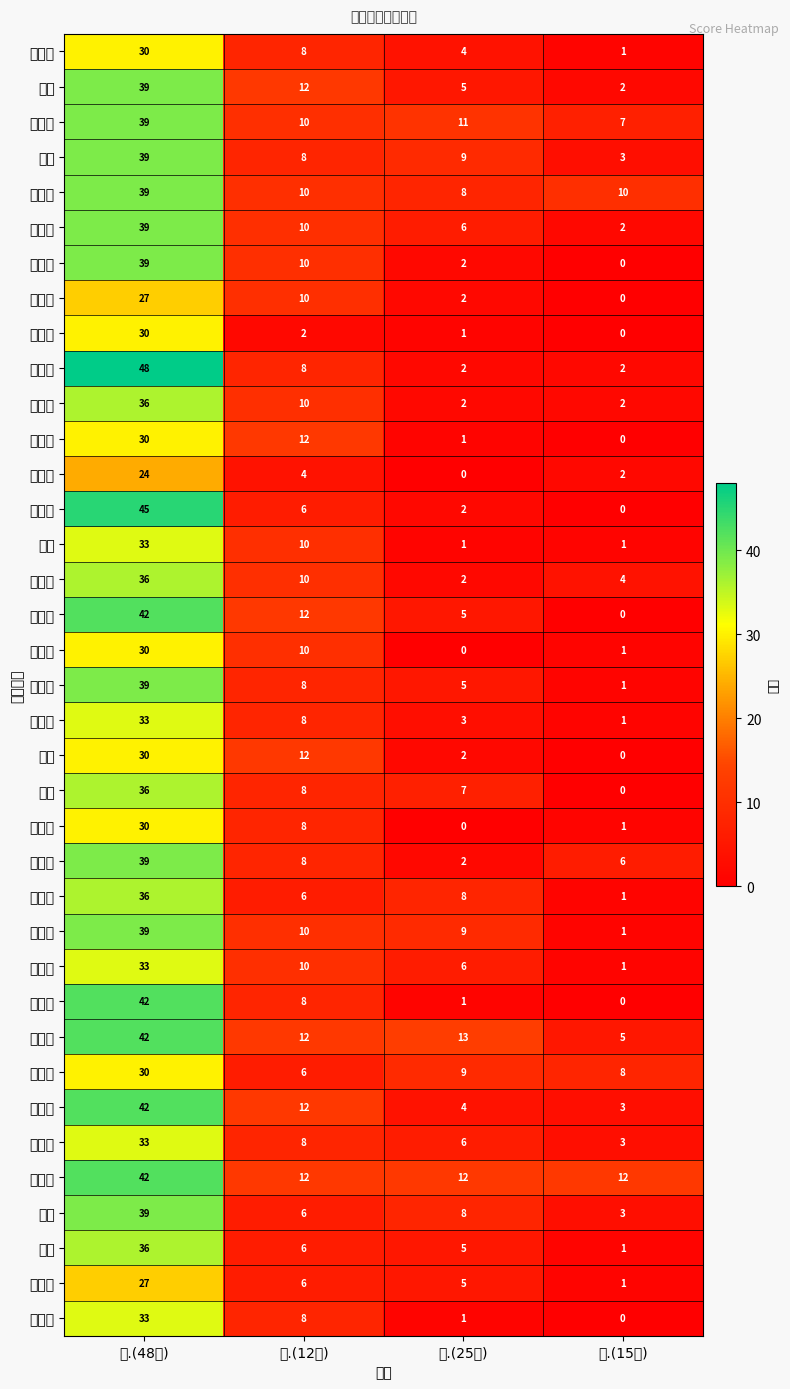

What is the greatest value displayed?

48